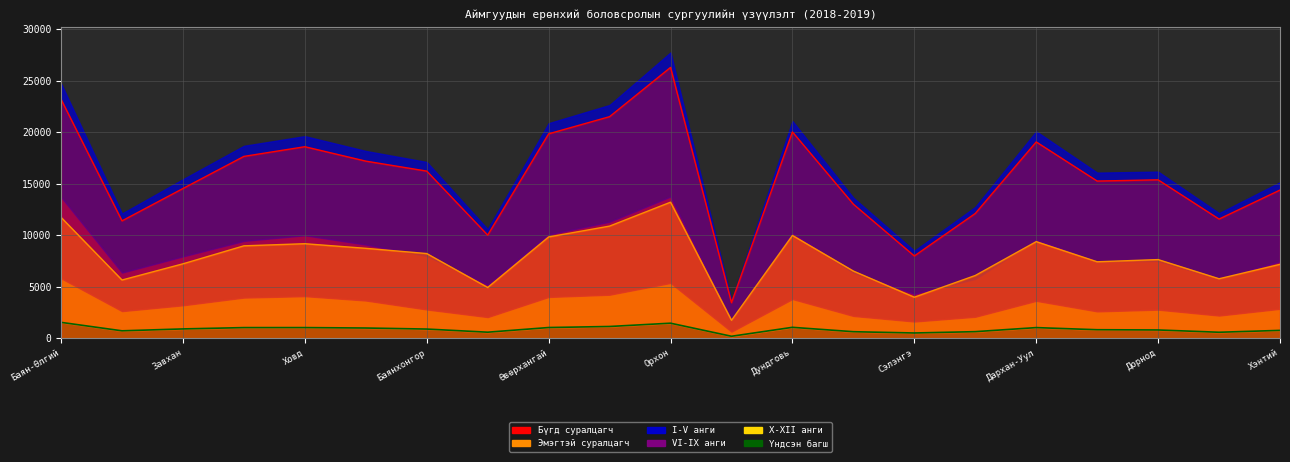

True or false: Бүгд суралцагч and VI-IX анги cross at least once.

False